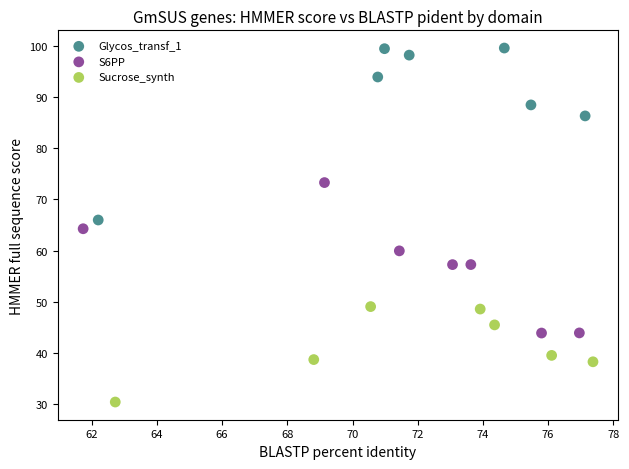

Which series has the largest Y range (max minus min)?

Glycos_transf_1